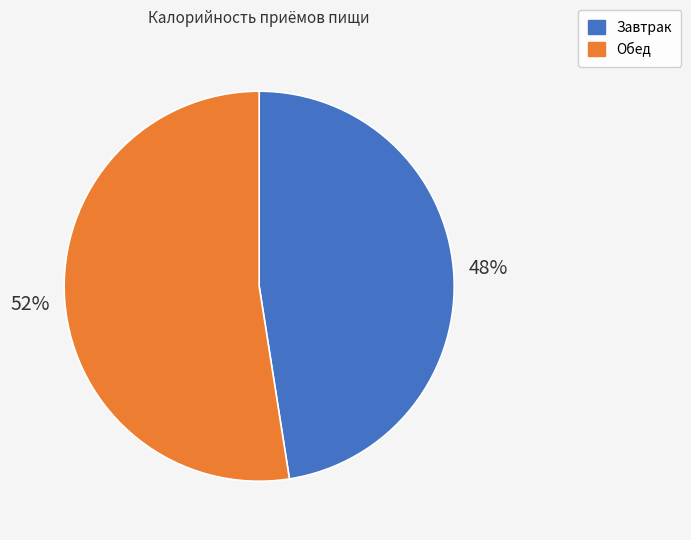

To the nearest percent, what is the combined percentage of Завтрак and Обед?

100%